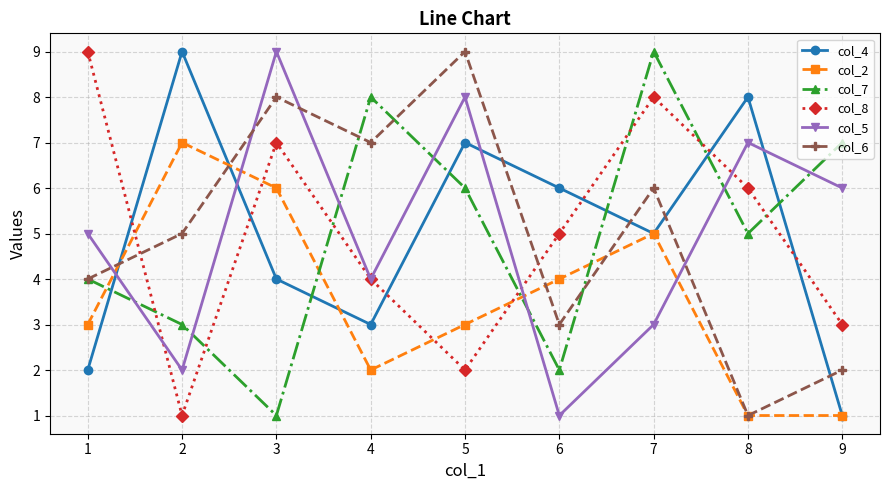

How many lines are shown in the chart?

6